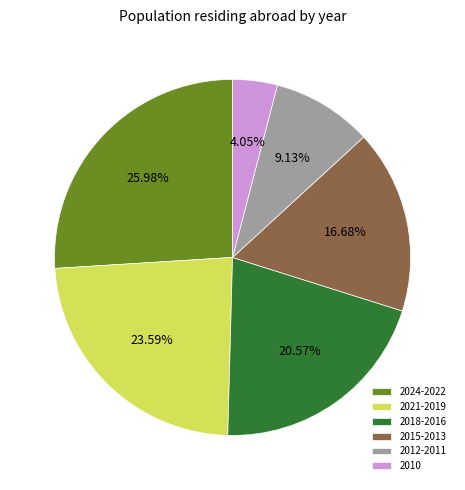

To the nearest percent, what is the difference between the largest and smallest slice percentages?

22%